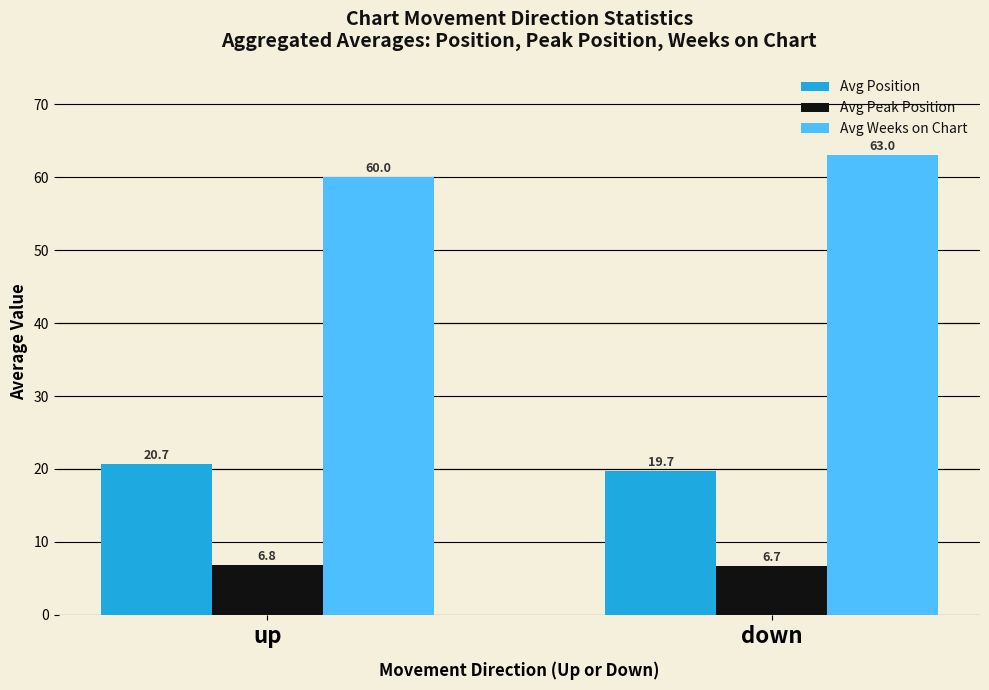

True or false: Avg Weeks on Chart has a value of 60.0 at up.

True